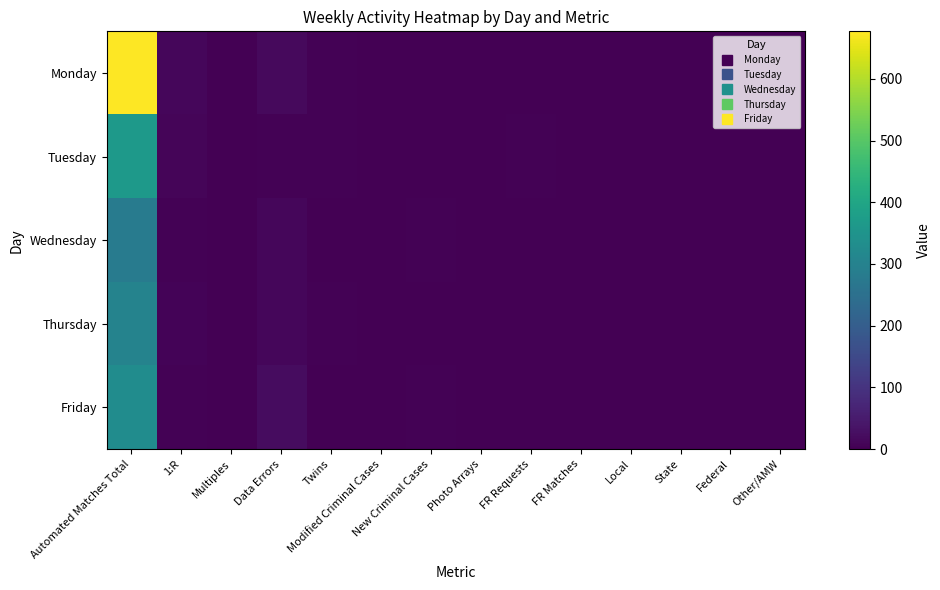

Reading left to right, what are all the values shown in this chart?

Monday: Automated Matches Total=677	1:R=11	Multiples=0	Data Errors=18	Twins=4	Modified Criminal Cases=1	New Criminal Cases=1	Photo Arrays=0	FR Requests=1	FR Matches=0	Local=1	State=0	Federal=0	Other/AMW=0
Tuesday: Automated Matches Total=363	1:R=9	Multiples=2	Data Errors=5	Twins=4	Modified Criminal Cases=0	New Criminal Cases=1	Photo Arrays=0	FR Requests=3	FR Matches=0	Local=2	State=0	Federal=0	Other/AMW=0
Wednesday: Automated Matches Total=281	1:R=3	Multiples=0	Data Errors=12	Twins=1	Modified Criminal Cases=0	New Criminal Cases=3	Photo Arrays=0	FR Requests=0	FR Matches=0	Local=0	State=0	Federal=0	Other/AMW=0
Thursday: Automated Matches Total=303	1:R=7	Multiples=0	Data Errors=12	Twins=3	Modified Criminal Cases=0	New Criminal Cases=2	Photo Arrays=0	FR Requests=0	FR Matches=0	Local=0	State=0	Federal=0	Other/AMW=0
Friday: Automated Matches Total=329	1:R=5	Multiples=1	Data Errors=23	Twins=1	Modified Criminal Cases=0	New Criminal Cases=4	Photo Arrays=0	FR Requests=0	FR Matches=0	Local=0	State=0	Federal=0	Other/AMW=0